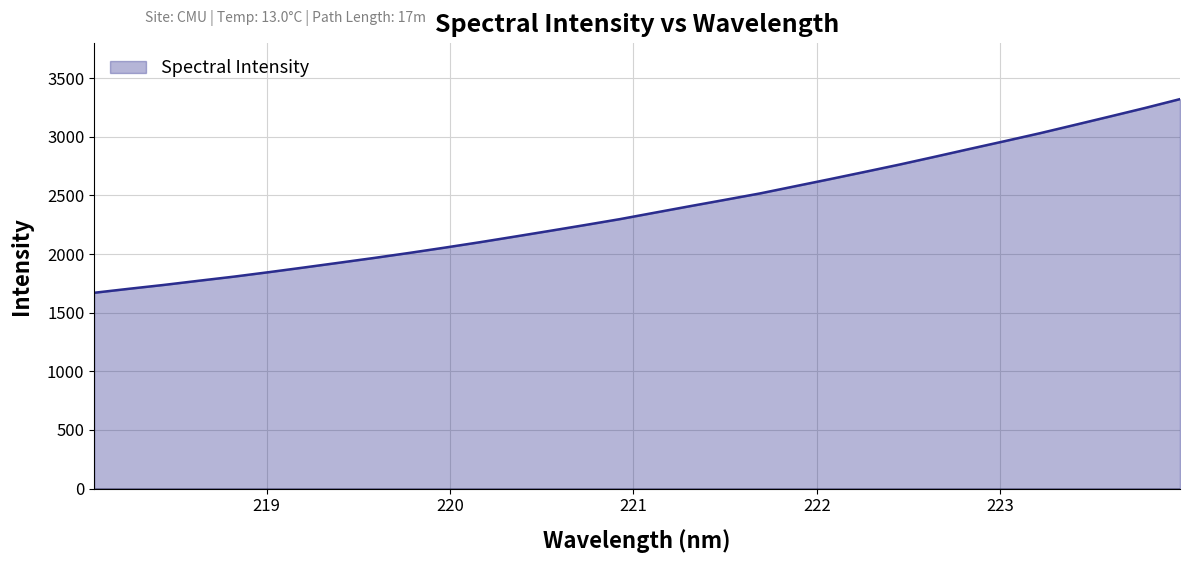

What is the average value?

2386.8